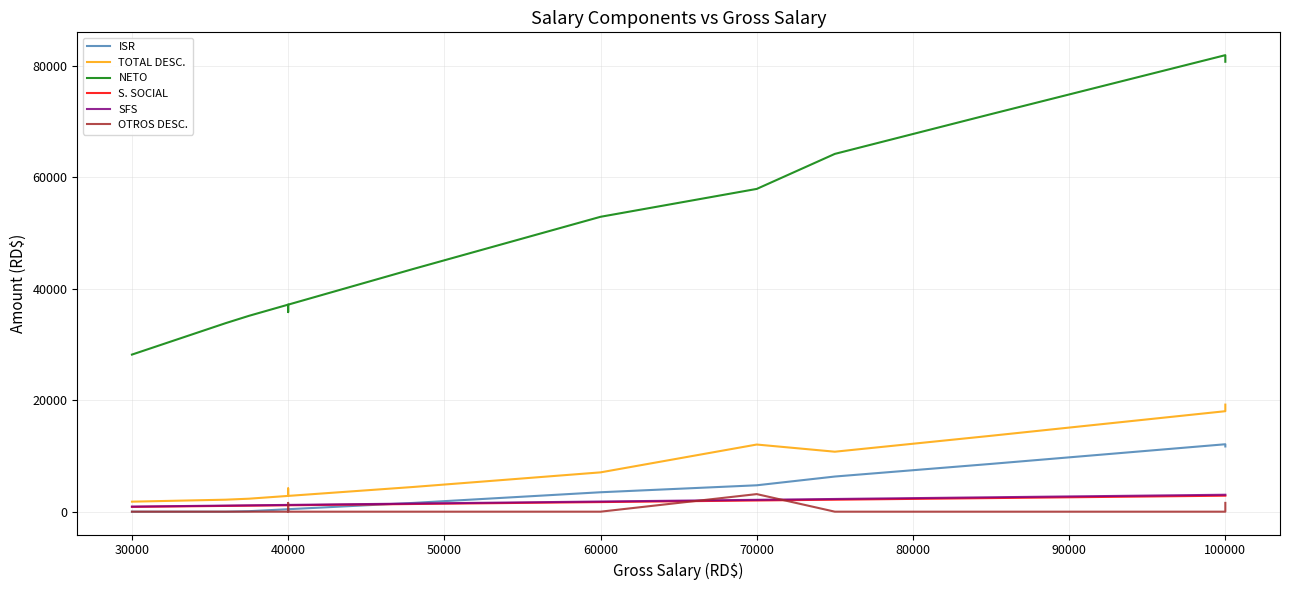

True or false: ISR has more than 1 interior local peaks.

False